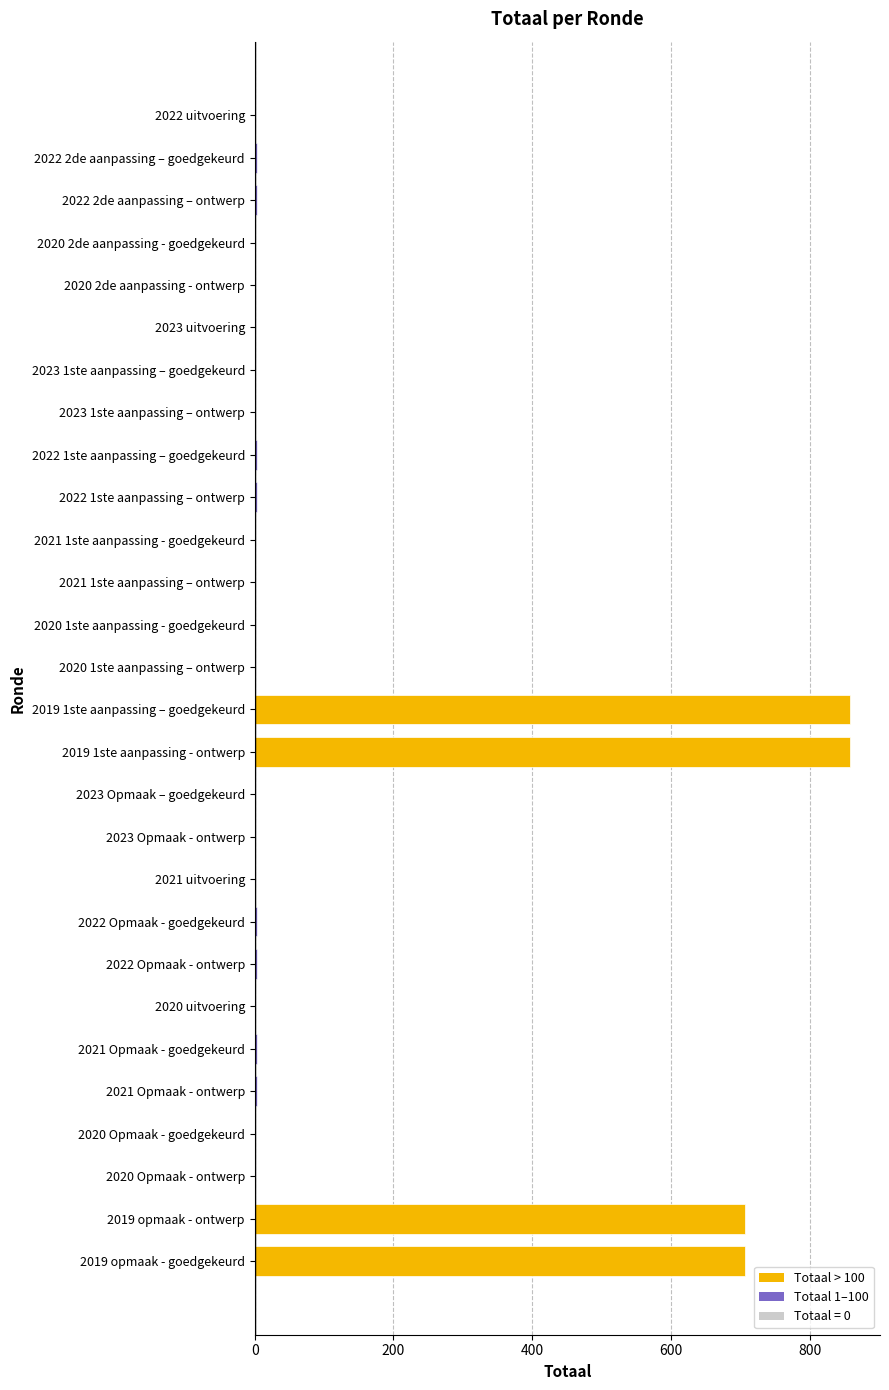

The chart shows a value of -331 at 2021 uitvoering. True or false?

False